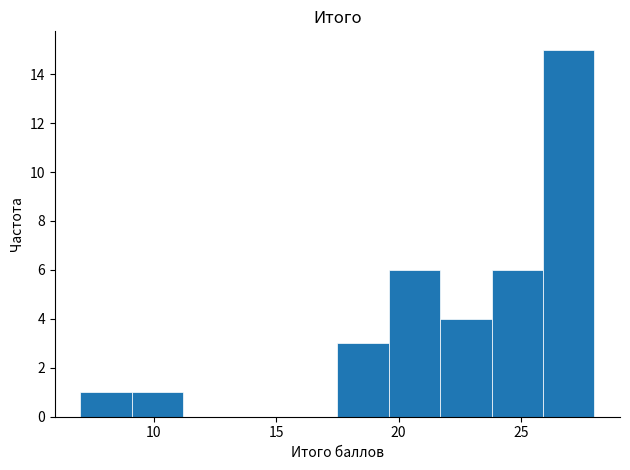

What is the height of the bar covering 9.1 to 11.2 on the x-axis? Neither the bar edges nor the heights are printed on the chart, so give them approximately, as read against the axes.

1